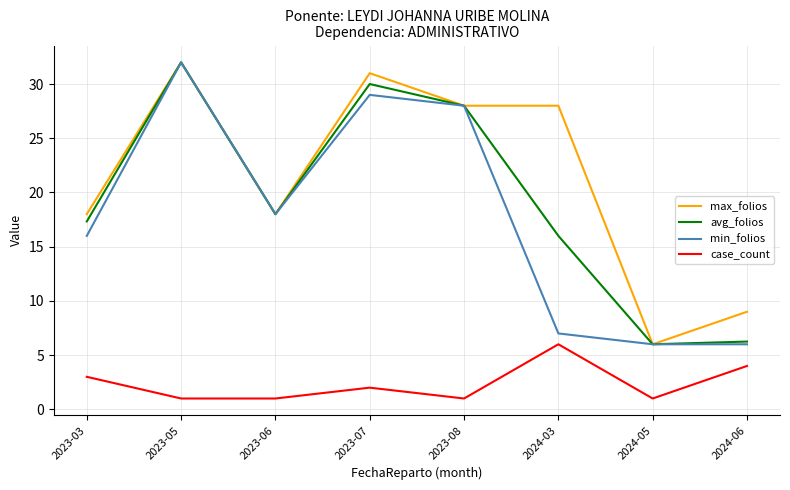

True or false: case_count and max_folios cross at least once.

False